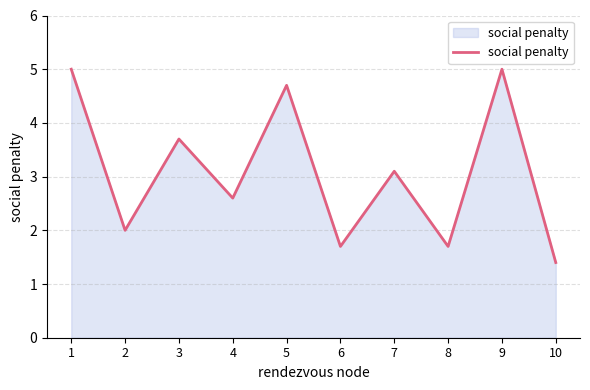

At which category does the data reach its first local peak?

3